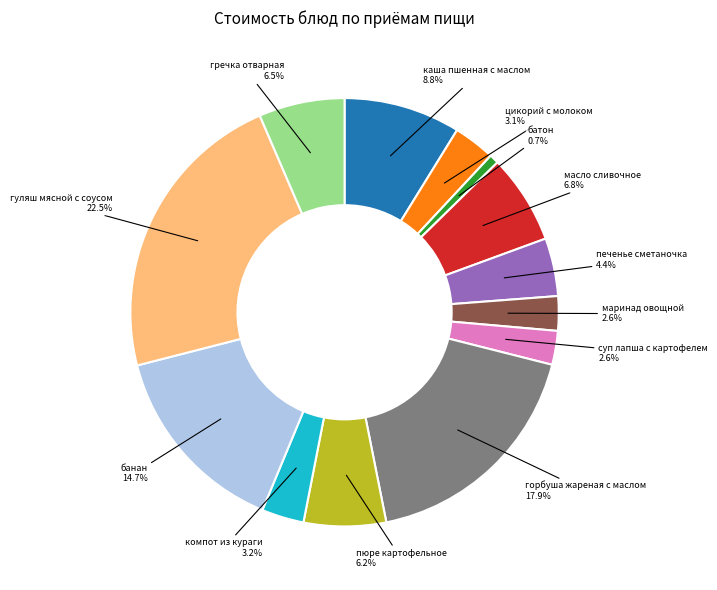

Does any single category account for the majority?

No